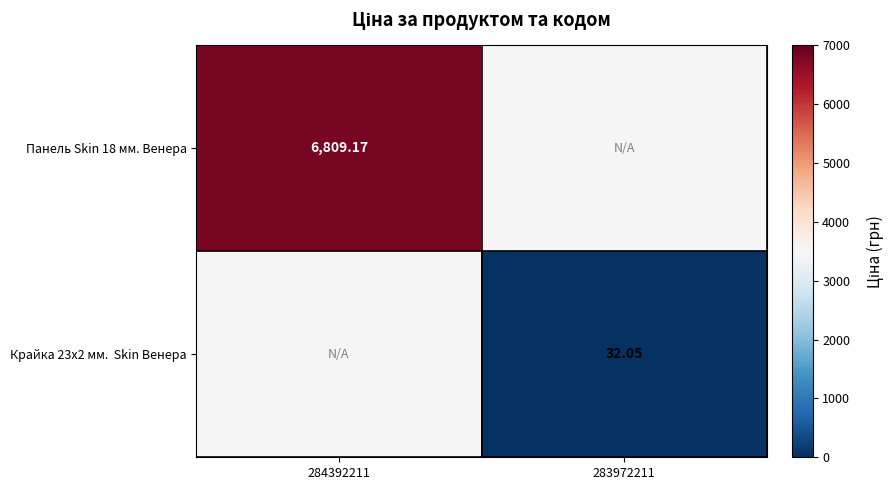

Rank the series by their maximum value, from highest to lowest.

Панель Skin 18 мм. Венера, Крайка 23x2 мм. Skin Венера